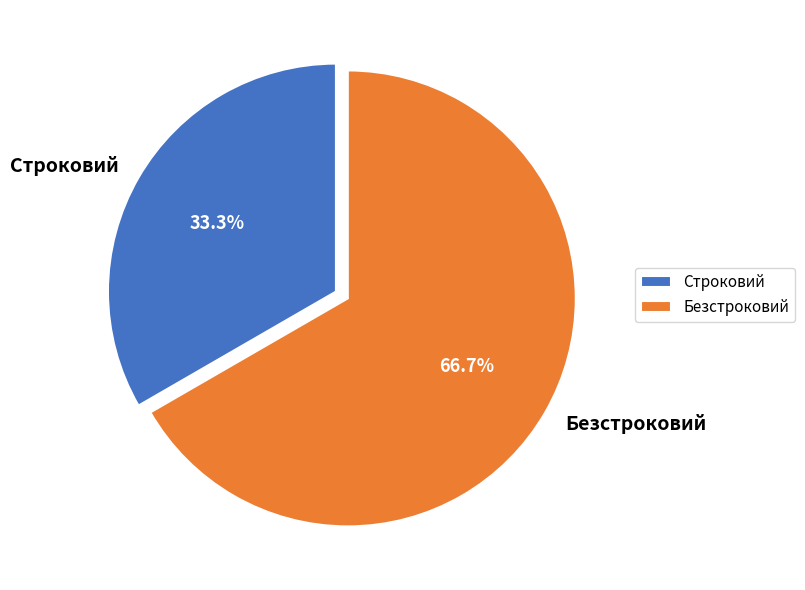

Is it true that Строковий is 40% of the pie?

False